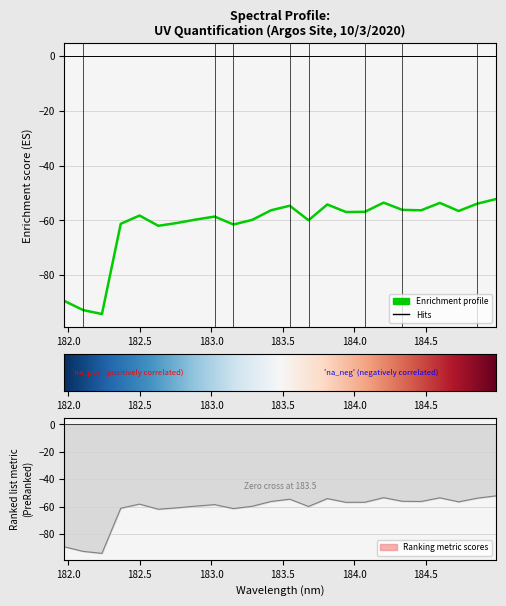

What position from the right is 183.5?

20